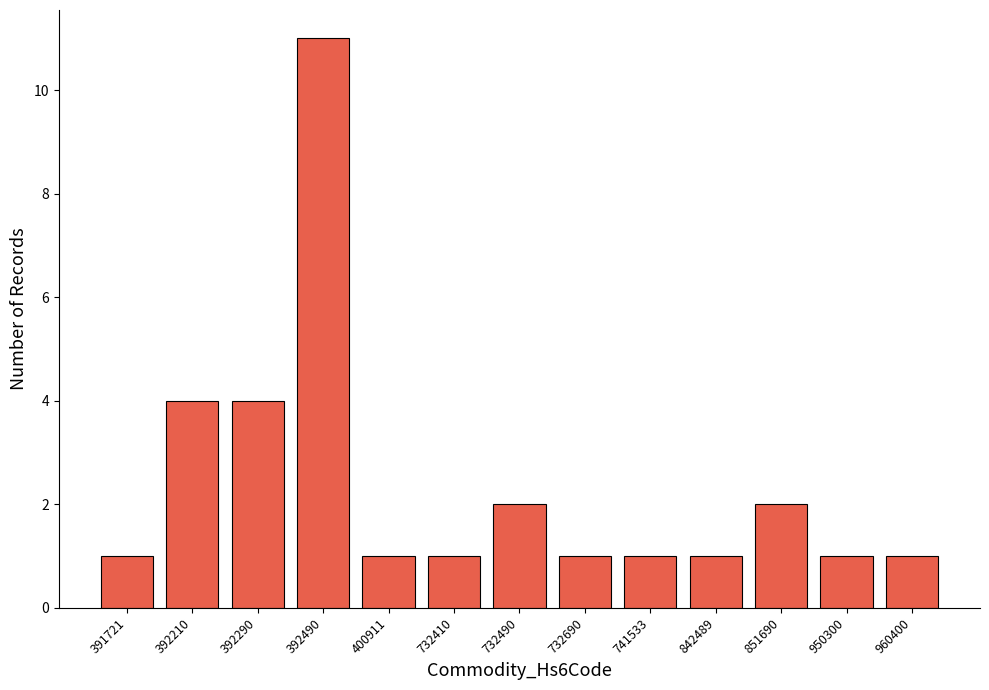

Reading left to right, list all the values displayed in this chart.

391721=1	392210=4	392290=4	392490=11	400911=1	732410=1	732490=2	732690=1	741533=1	842489=1	851690=2	950300=1	960400=1